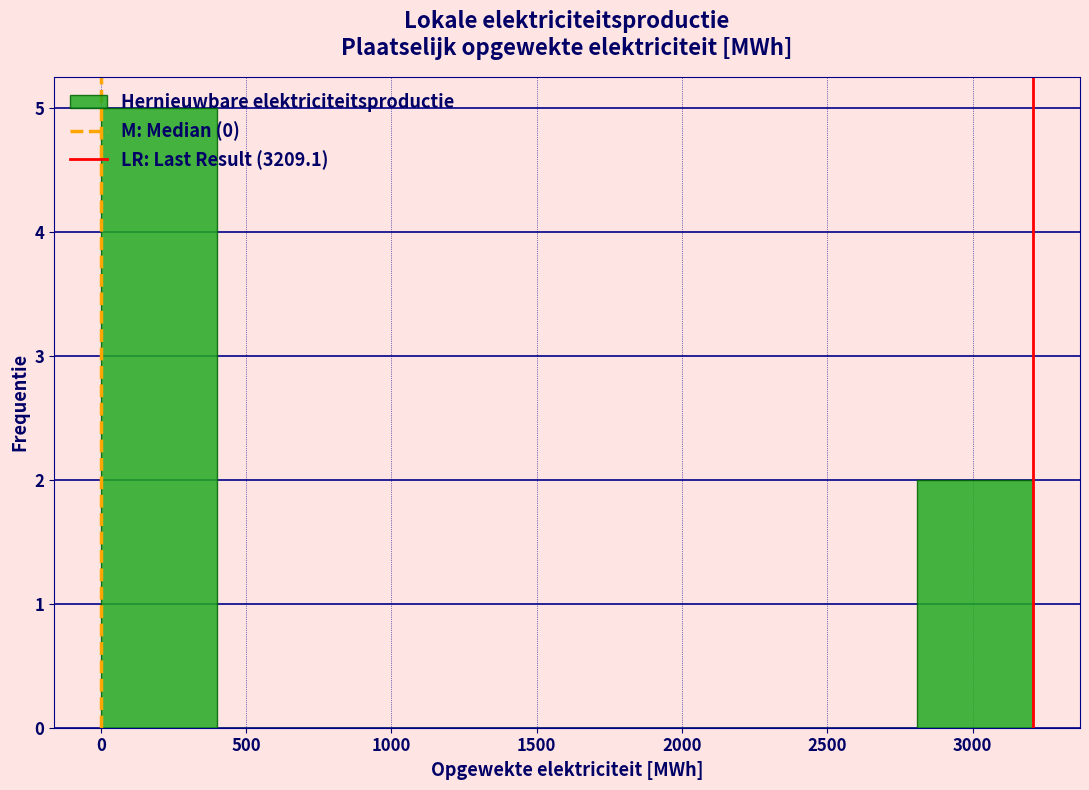

How tall is the bar that spans 2800 to 3200 on the x-axis? Neither the bar edges nor the heights are printed on the chart, so give them approximately, as read against the axes.

2